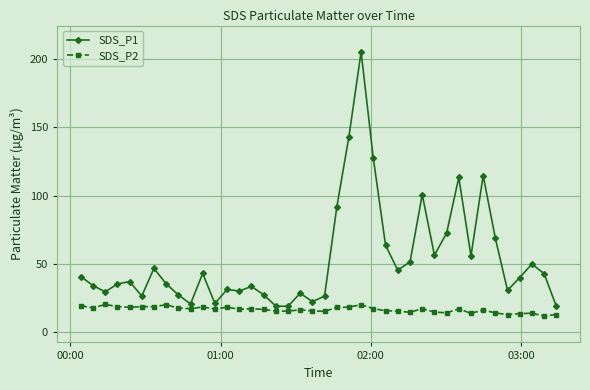

True or false: SDS_P2 has more than 1 interior local peaks.

True